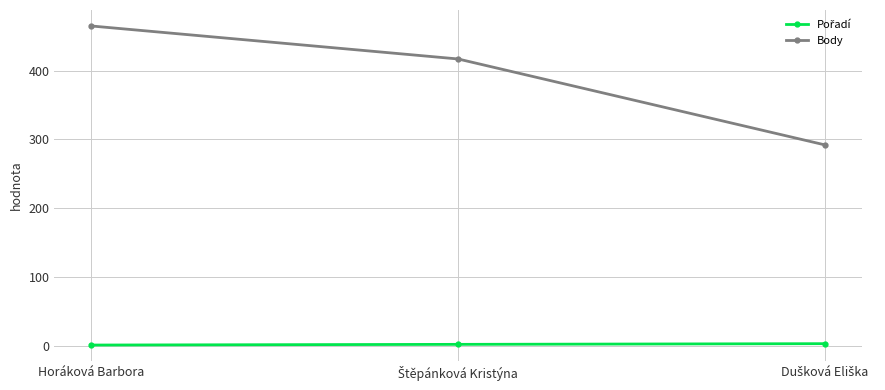

What is the difference between the maximum and second lowest values in the Body series?

48